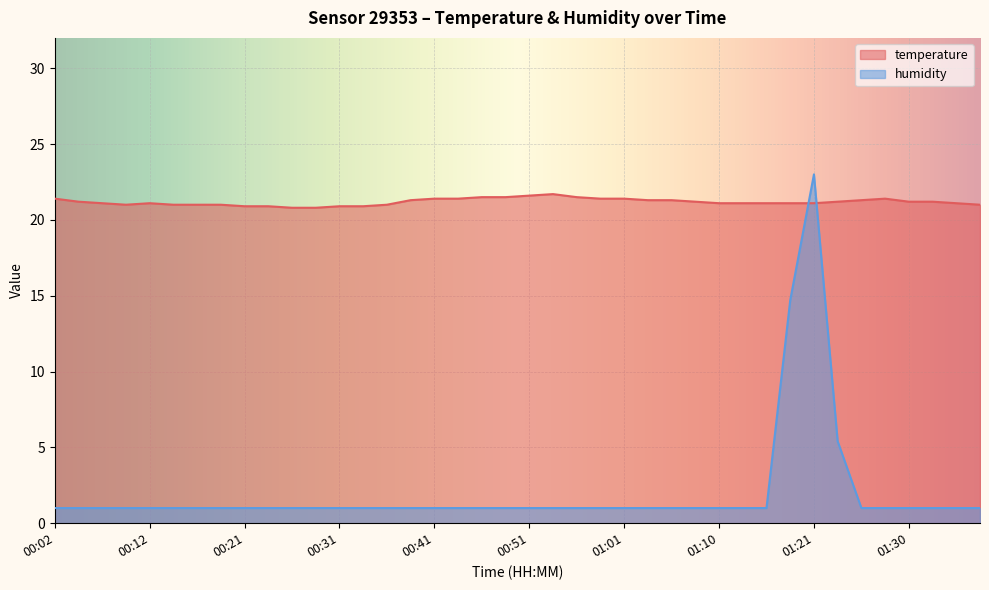

What is the maximum value shown in the chart?

23.0